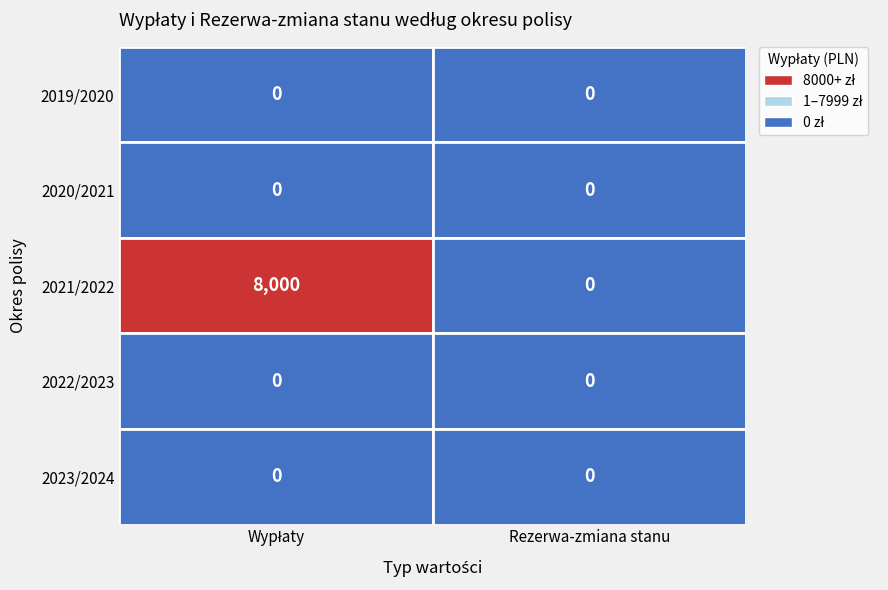

Reading left to right, transcribe all the data shown in this chart.

2019/2020: 0	0
2020/2021: 0	0
2021/2022: 8000	0
2022/2023: 0	0
2023/2024: 0	0